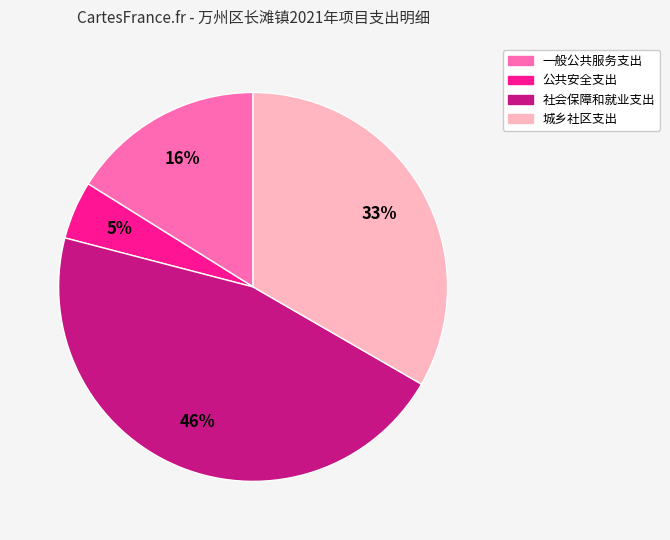

Combined, do 一般公共服务支出 and 城乡社区支出 account for over 50%?

No